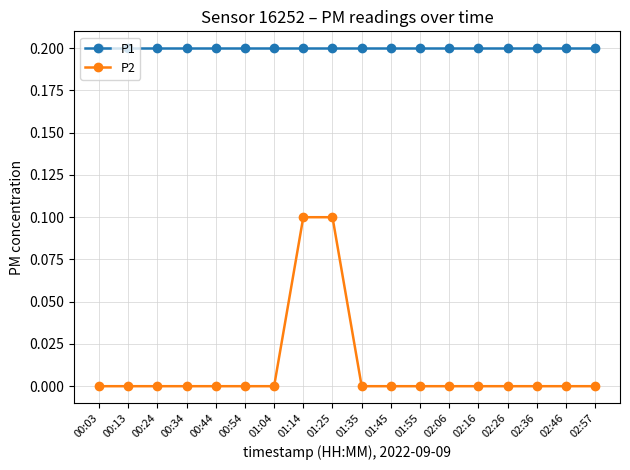

List the series in order of their peak value, highest first.

P1, P2